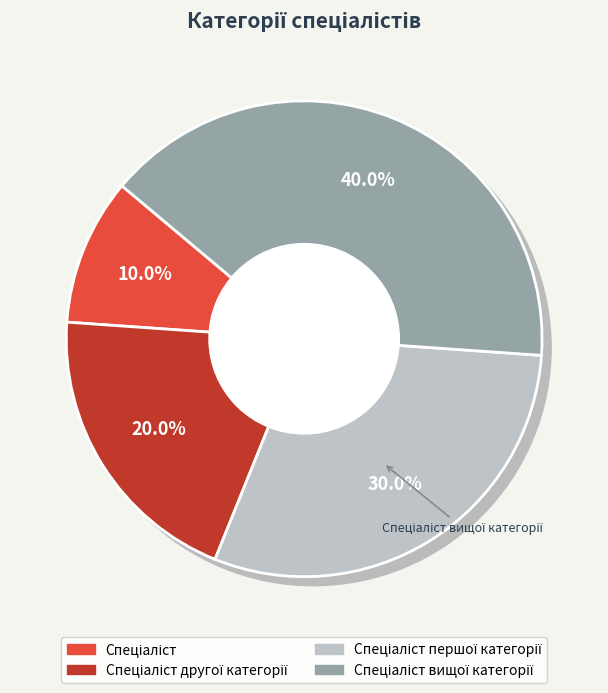

To the nearest percent, what is the difference between the largest and smallest slice percentages?

30%